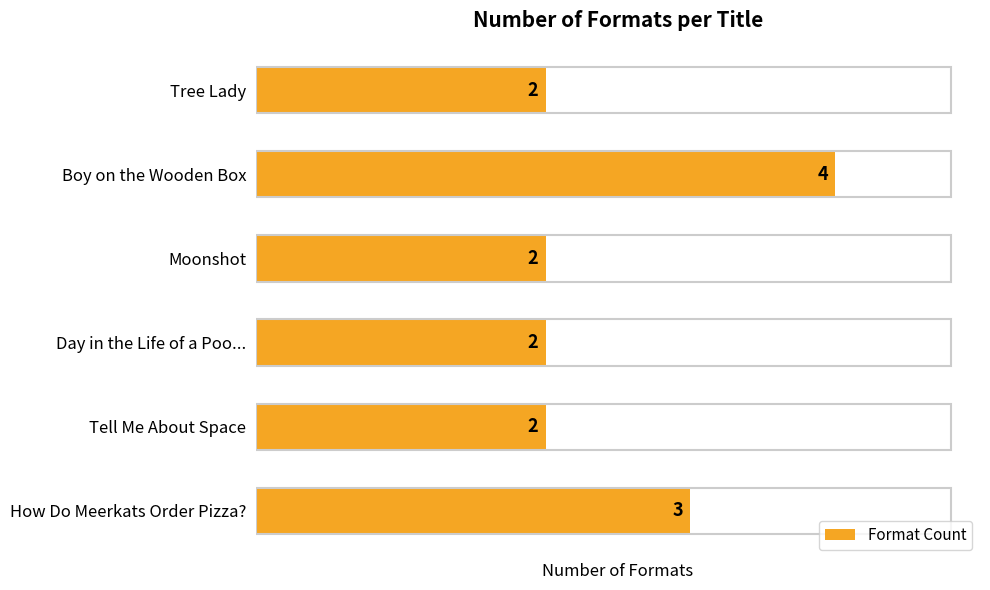

Does the chart contain stacked bars?

No